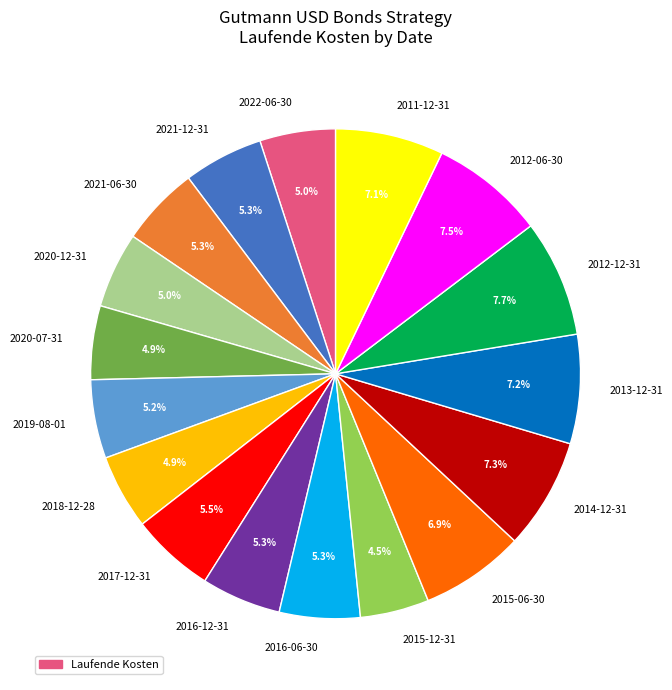

Count the number of slices in the pie.

17